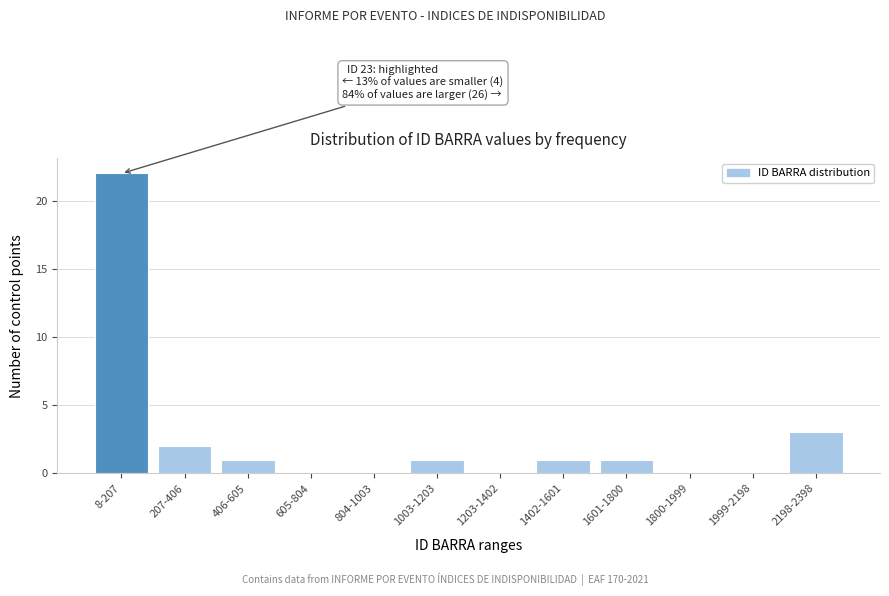

Reading right to left, what are all the values shown in this chart?

2198-2398=3	1999-2198=0	1800-1999=0	1601-1800=1	1402-1601=1	1203-1402=0	1003-1203=1	804-1003=0	605-804=0	406-605=1	207-406=2	8-207=22